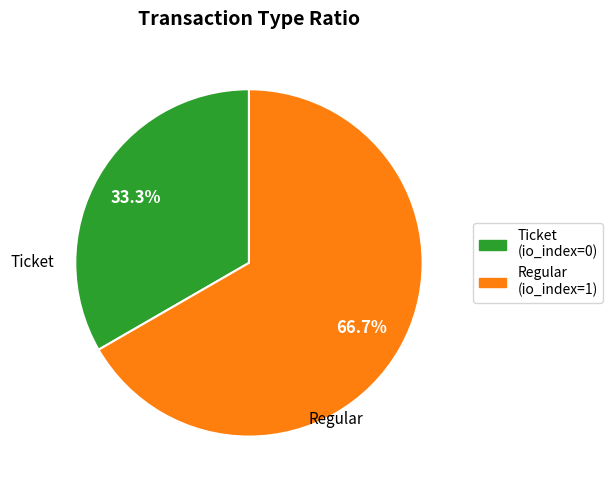

Does any single category account for the majority?

Yes